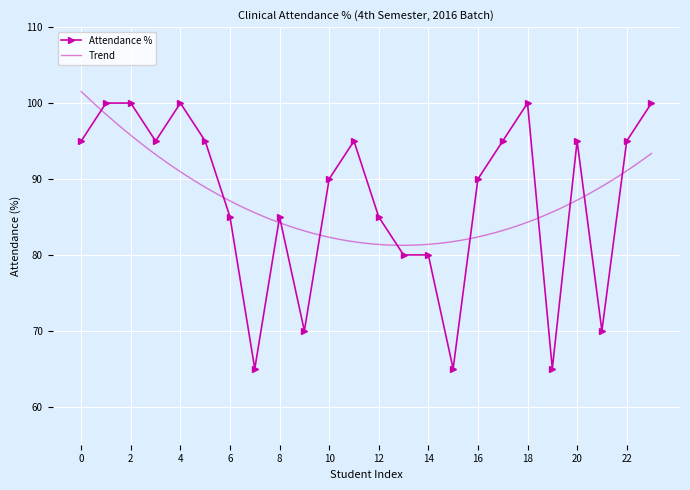

Is it true that the value at SREERAJ is 63?

False